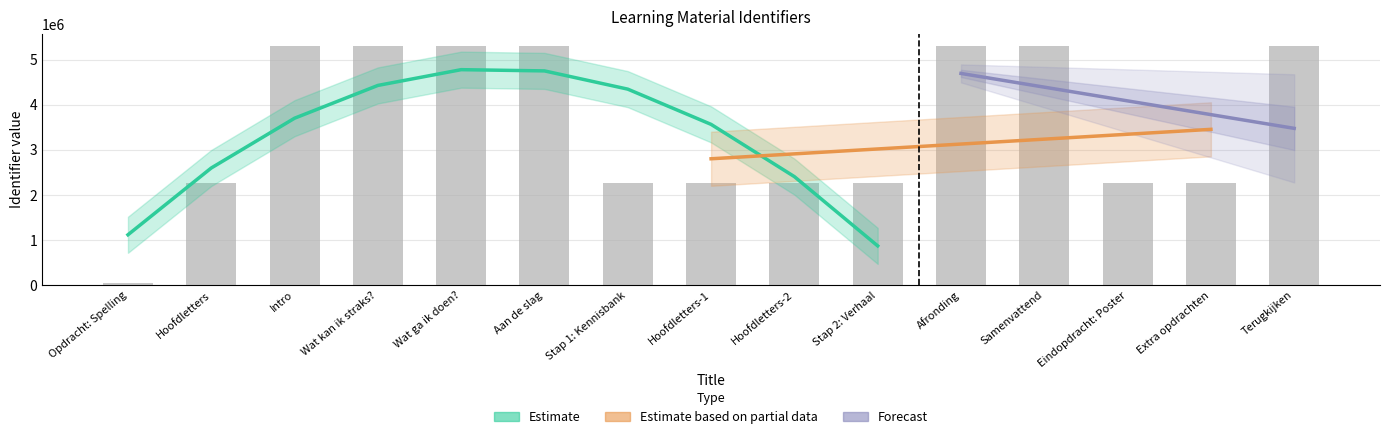

True or false: the data shows 8685132 at Terugkijken.

False